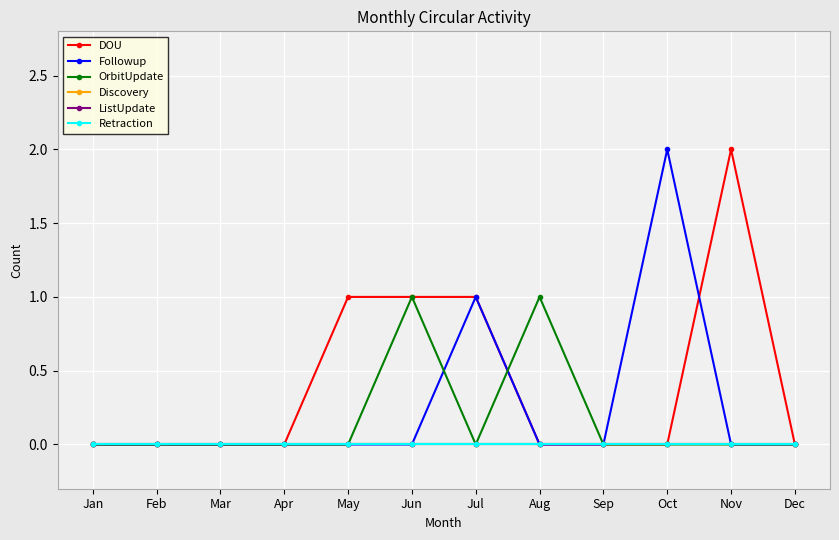

List the labels in order of OrbitUpdate value, largest first.

Jun, Aug, Jan, Feb, Mar, Apr, May, Jul, Sep, Oct, Nov, Dec